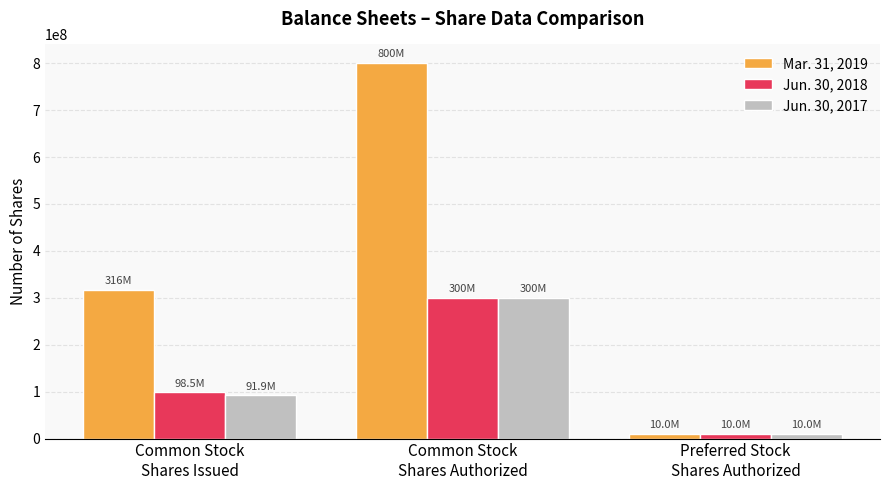

How many distinct data groups are displayed?

3